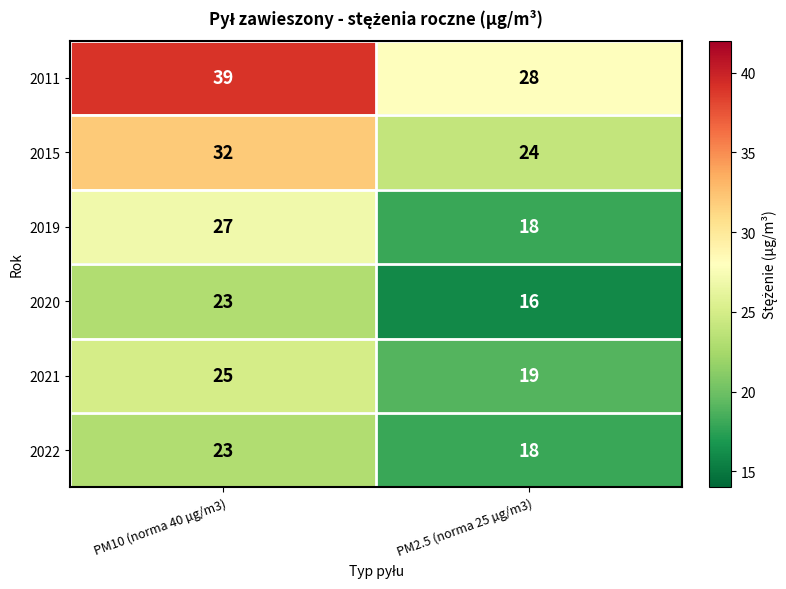

At which label does 2020 reach its peak?

PM10 (norma 40 µg/m3)